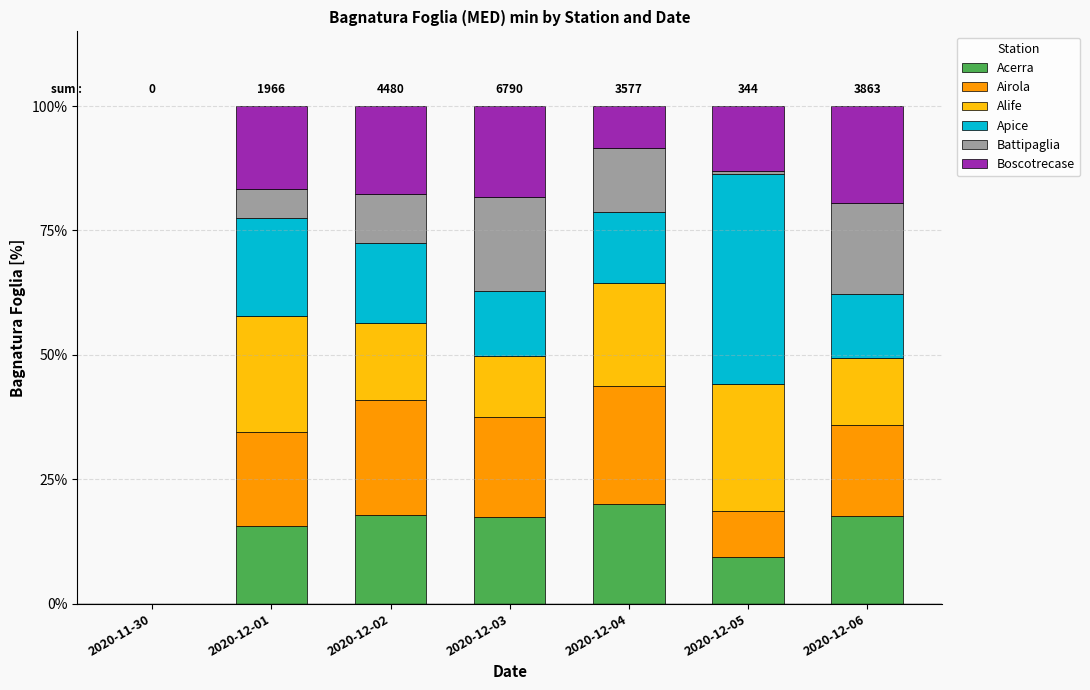

What is the total value across all series at 2020-12-06?

100.0